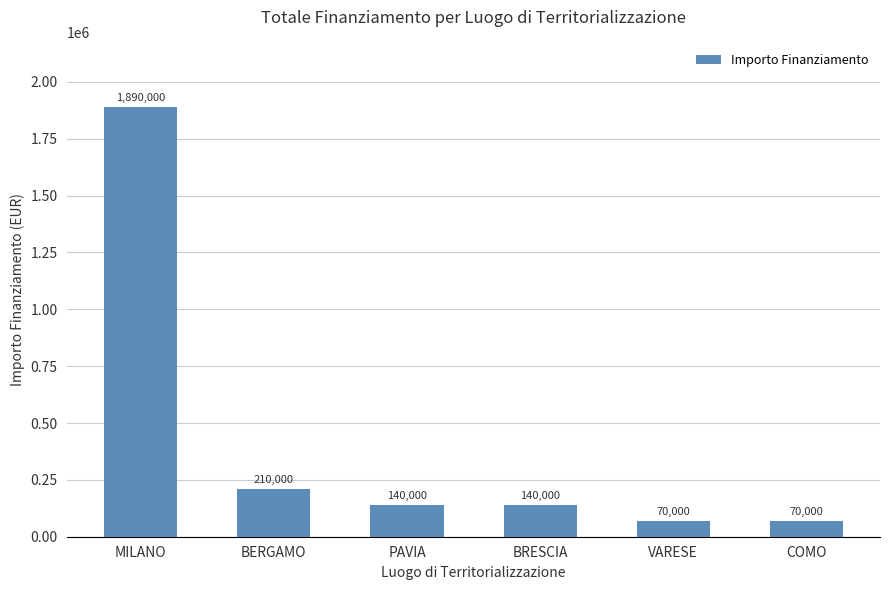

Is it true that the value at MILANO is 1890000?

True